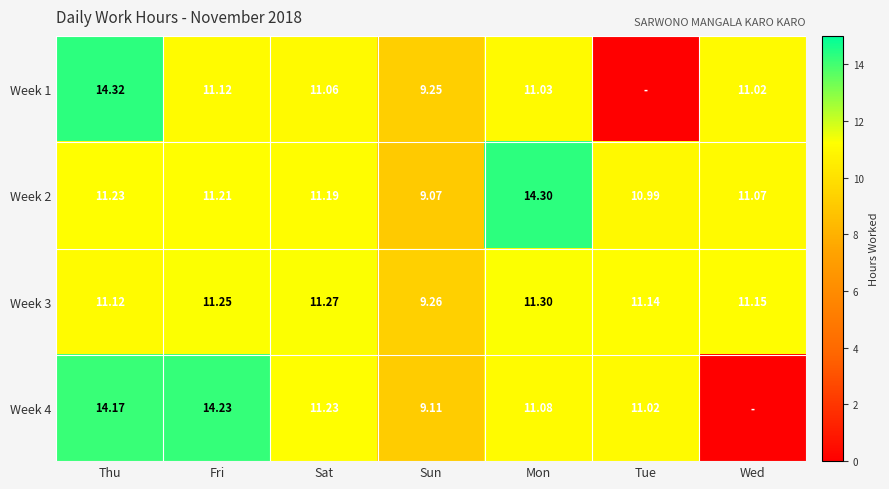

At which label is Week 3 closest to 10?

Sun